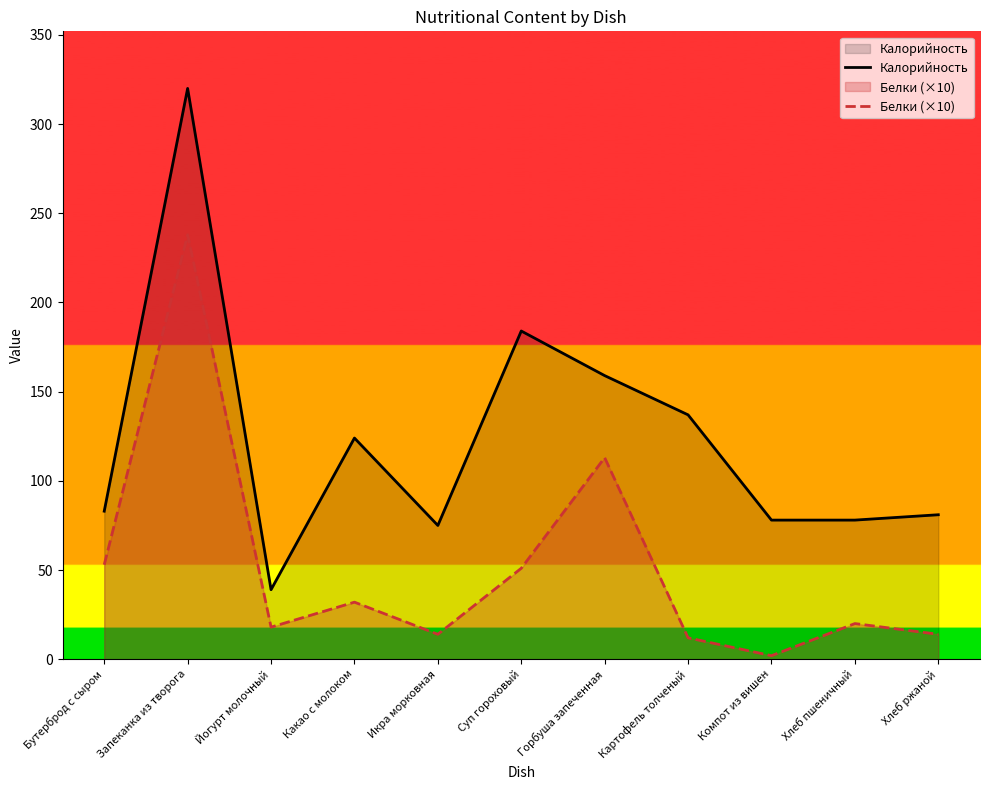

Between Какао с молоком and Хлеб пшеничный, which is larger?

Какао с молоком